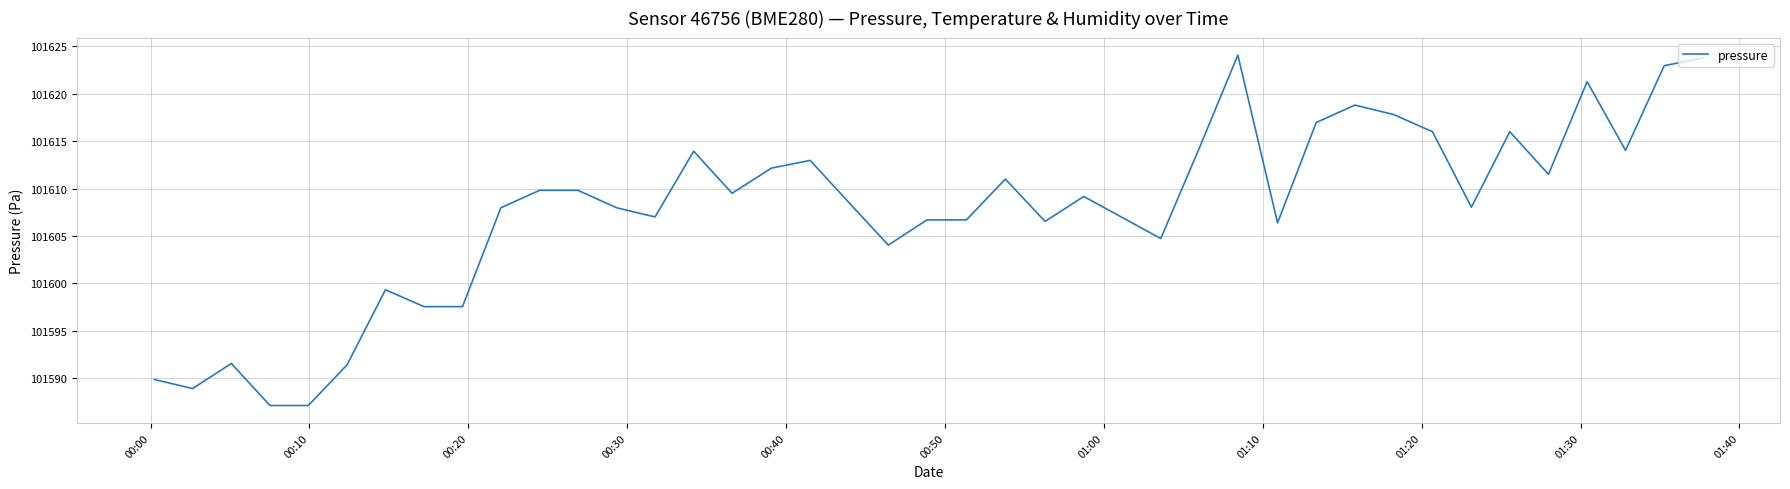

What is the difference between the maximum and minimum values?

37.0